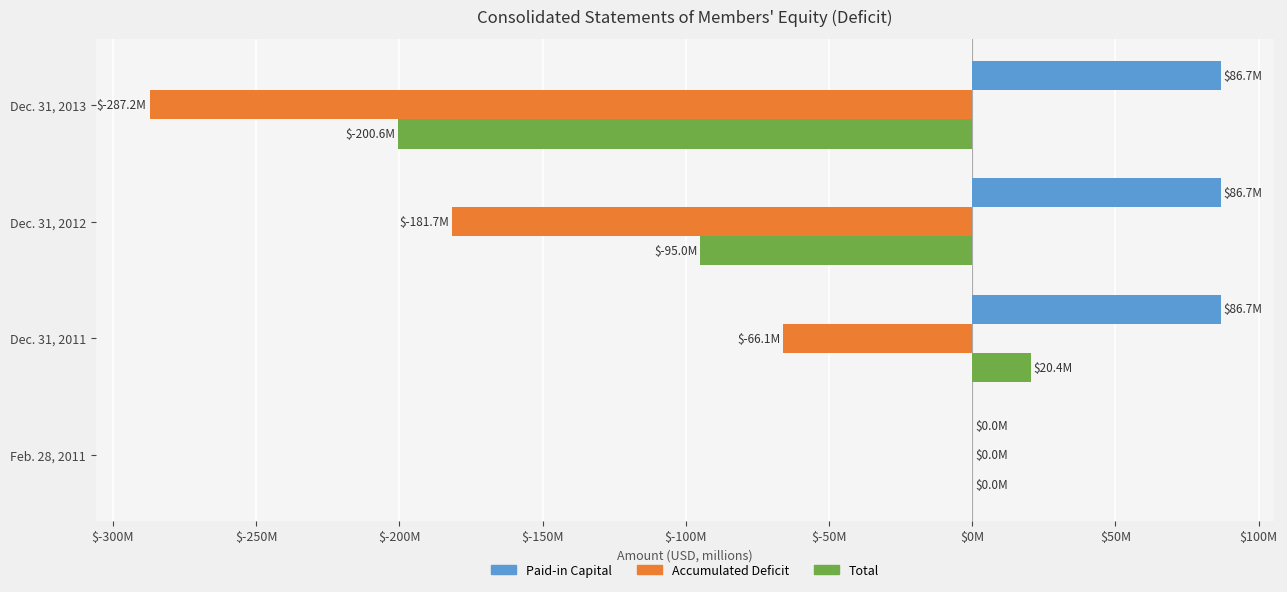

What are all the series names shown in the legend?

Paid-in Capital, Accumulated Deficit, Total